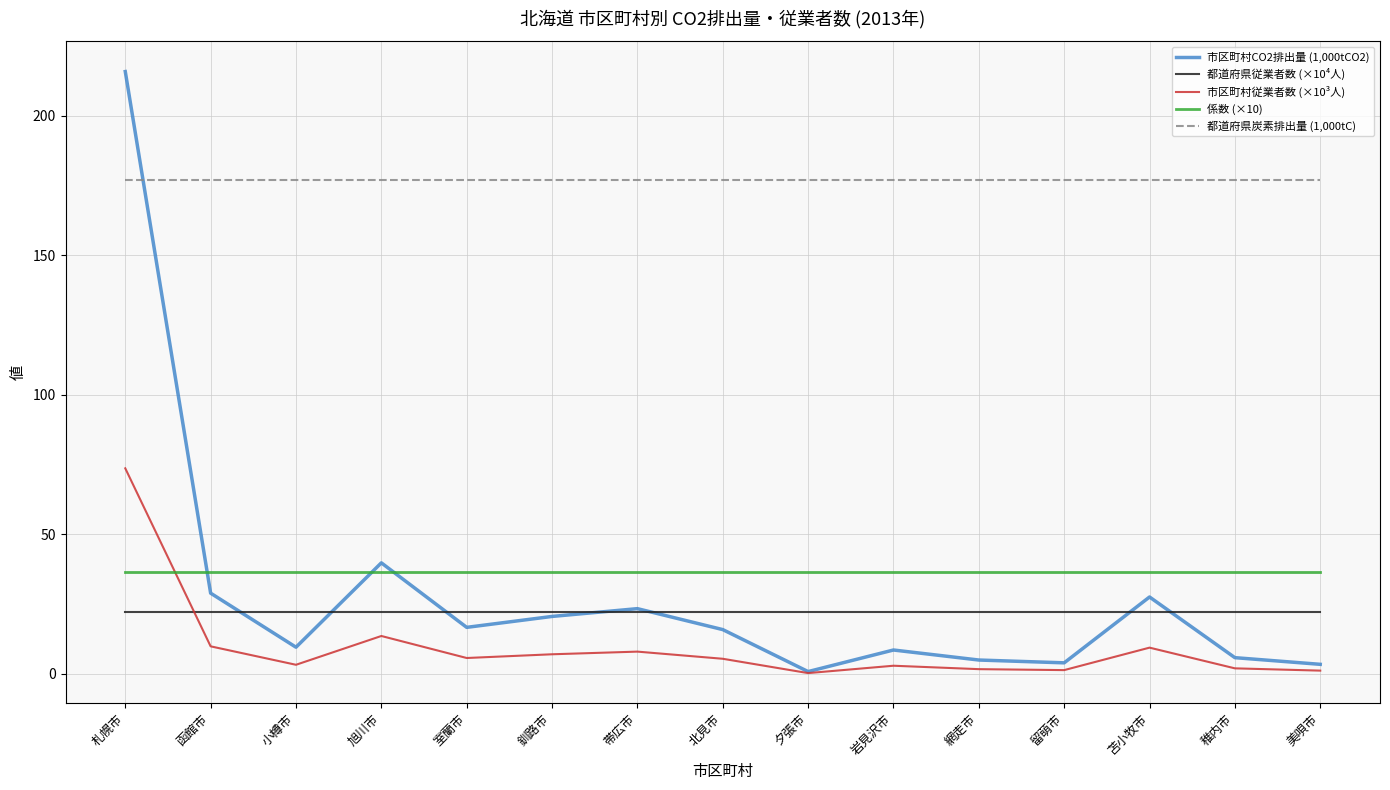

True or false: 市区町村従業者数 (×10³人) and 都道府県炭素排出量 (1,000tC) cross at least once.

False